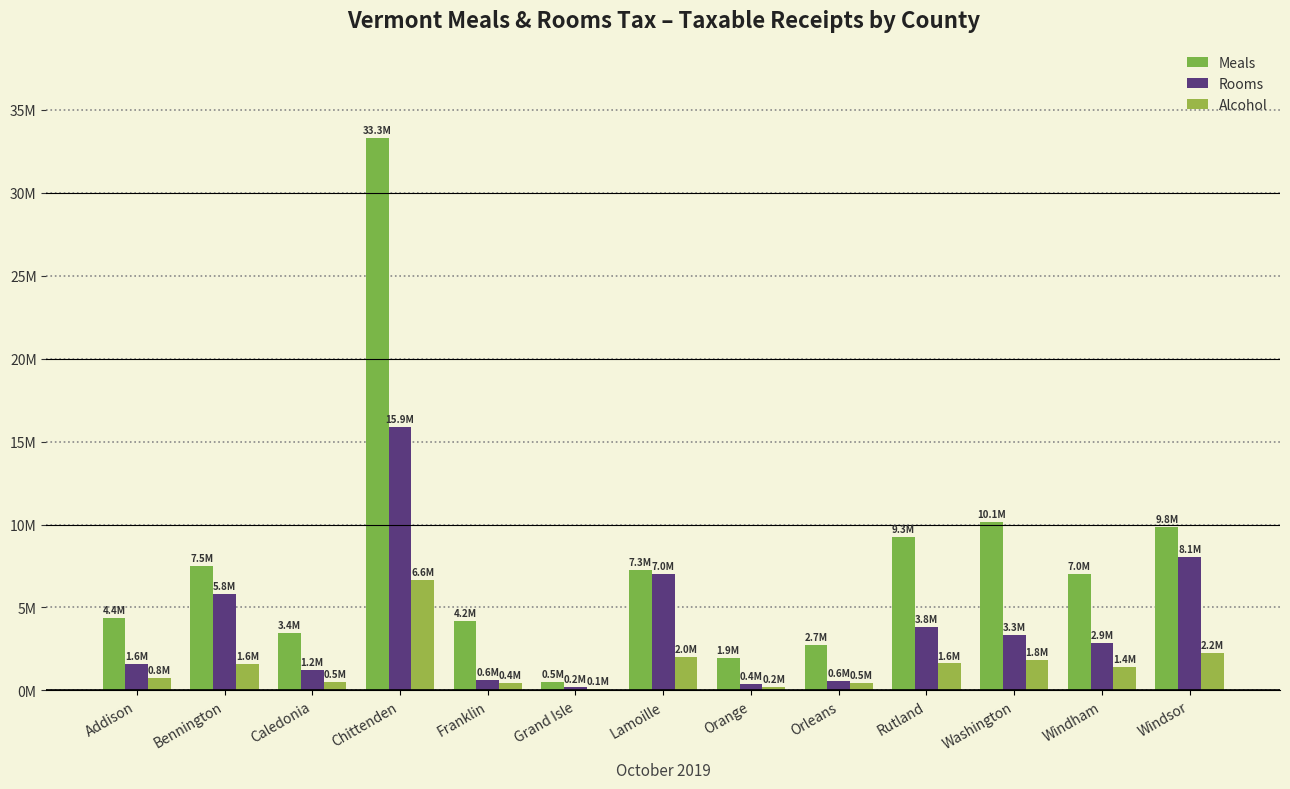

What is the smallest value displayed?

95071.3